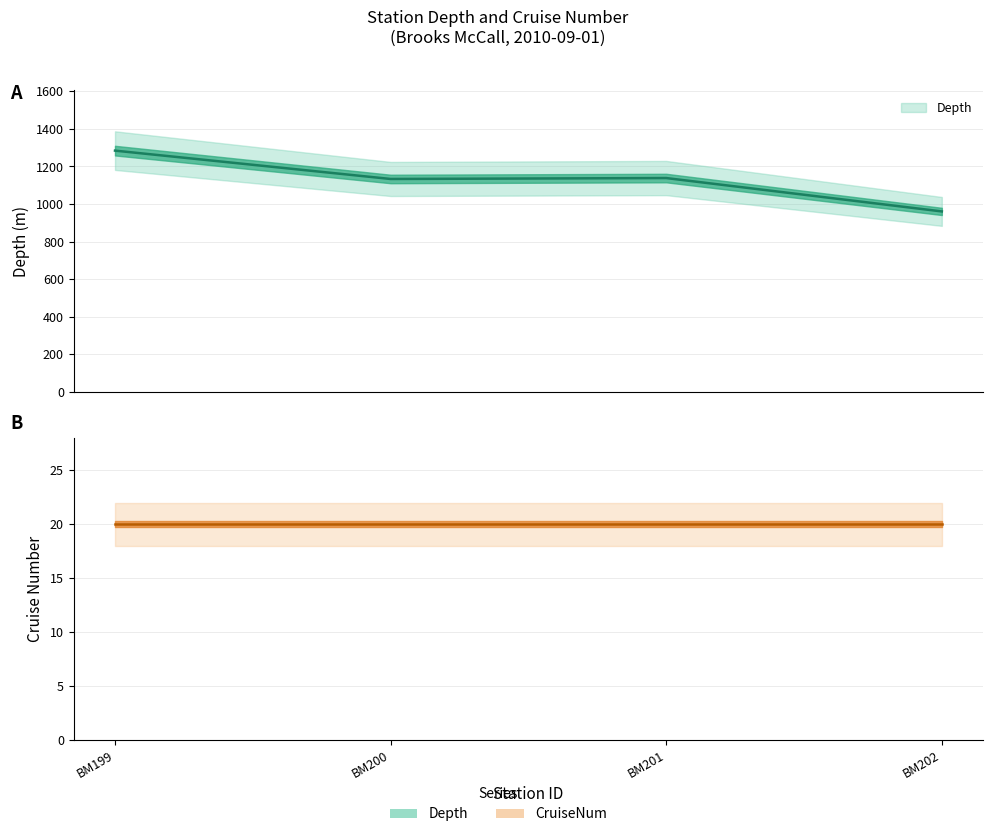

What is the value of the 2nd point from the left?

1133.4